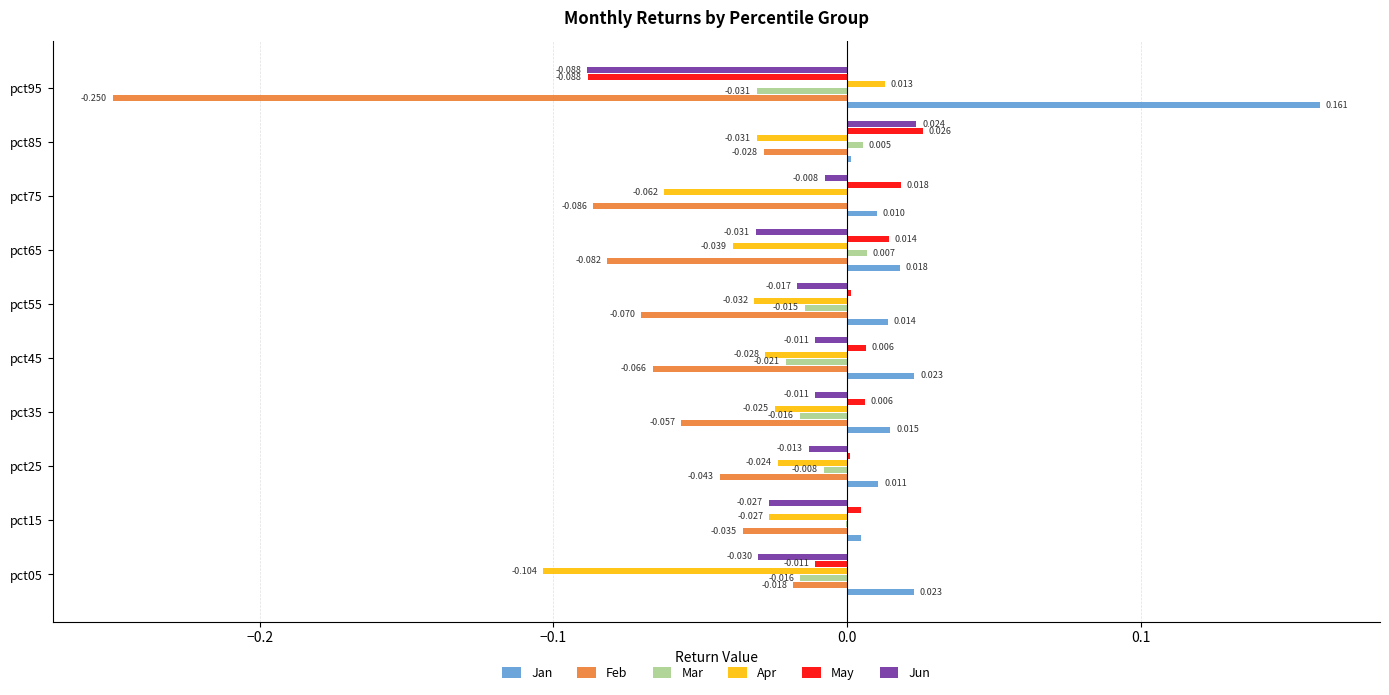

Between pct05 and pct55, which series saw the biggest shift?

Apr